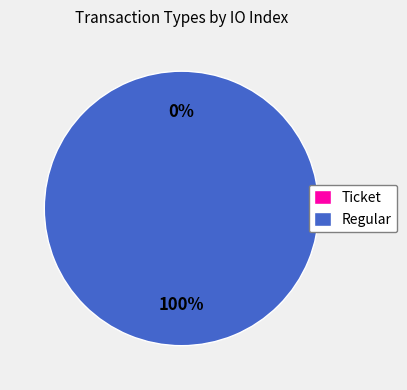

Combined, what portion of the pie is Regular and Ticket?

100.0%